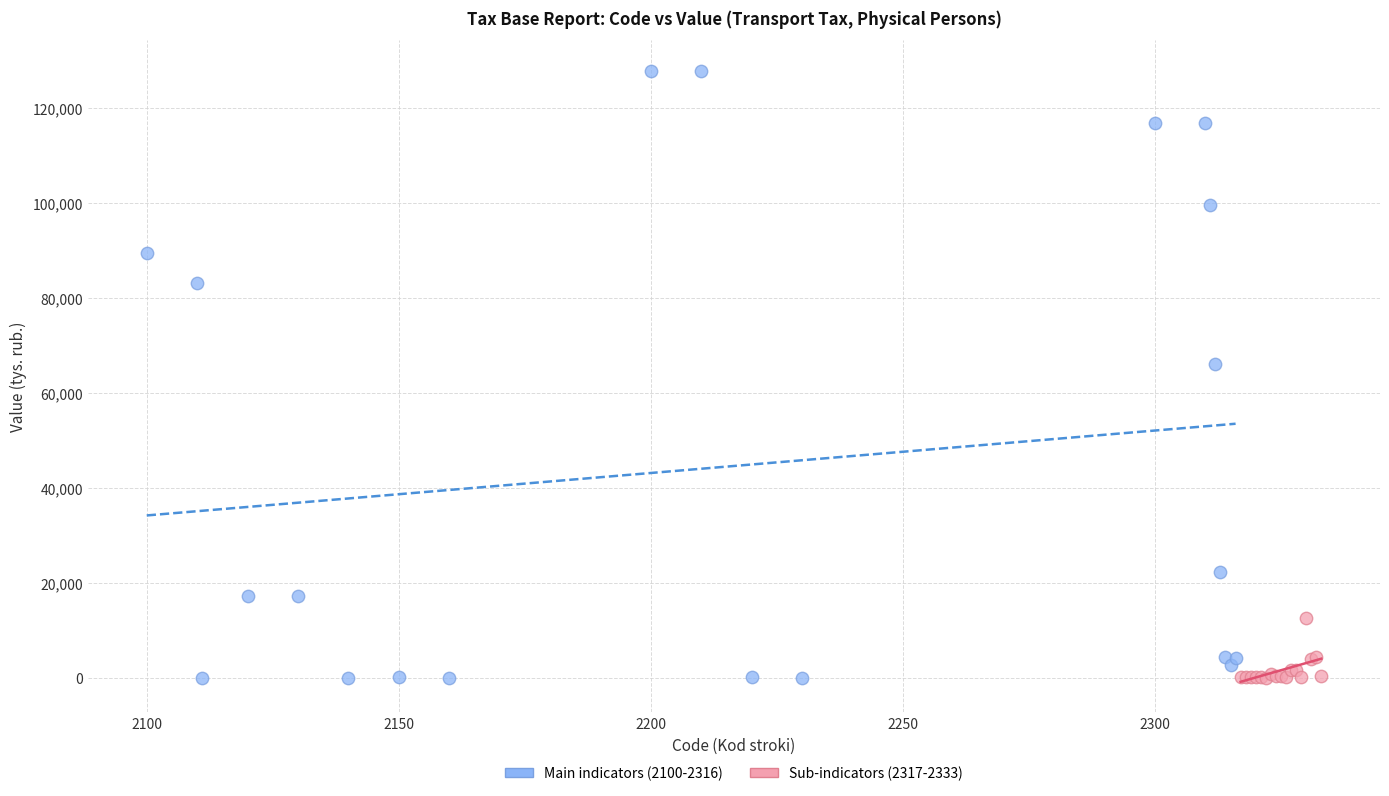

Which series reaches the maximum Y coordinate?

Main indicators (2100-2316)